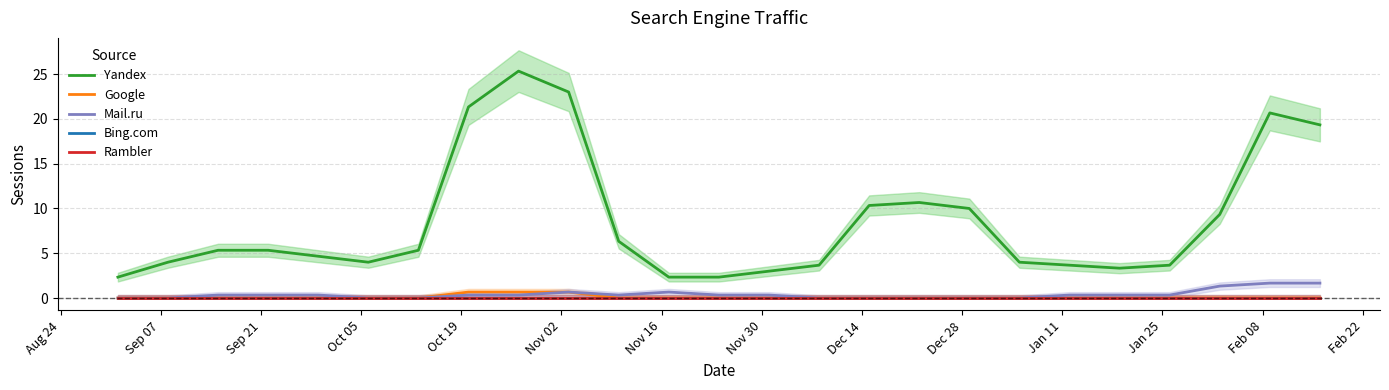

True or false: Bing.com and Google cross at least once.

False